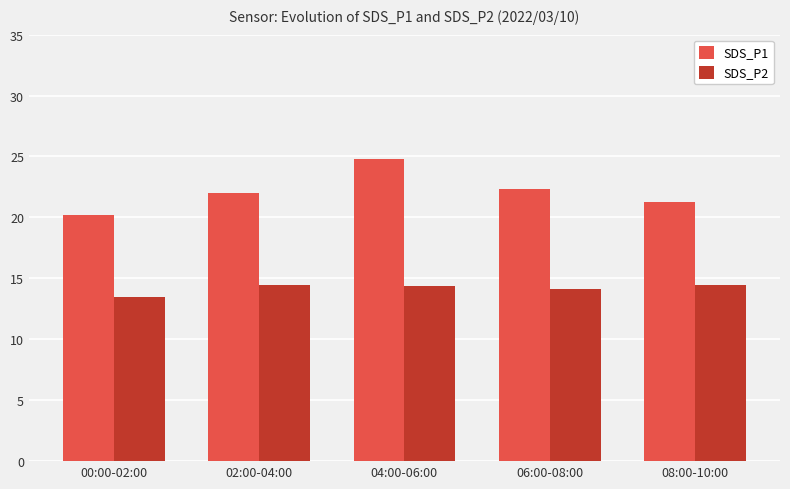

Is it true that SDS_P1 equals 36.7 at 02:00-04:00?

False